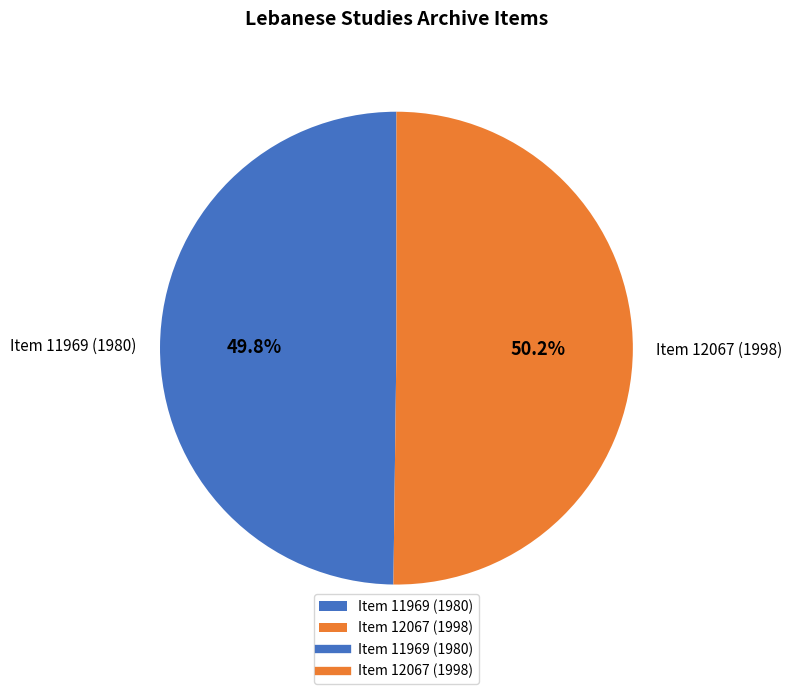

Combined, what portion of the pie is Item 11969 (1980) and Item 12067 (1998)?

100.0%